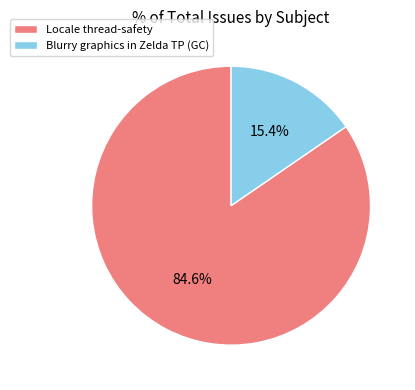

Is Blurry graphics in Zelda TP (GC) the majority of the pie?

No